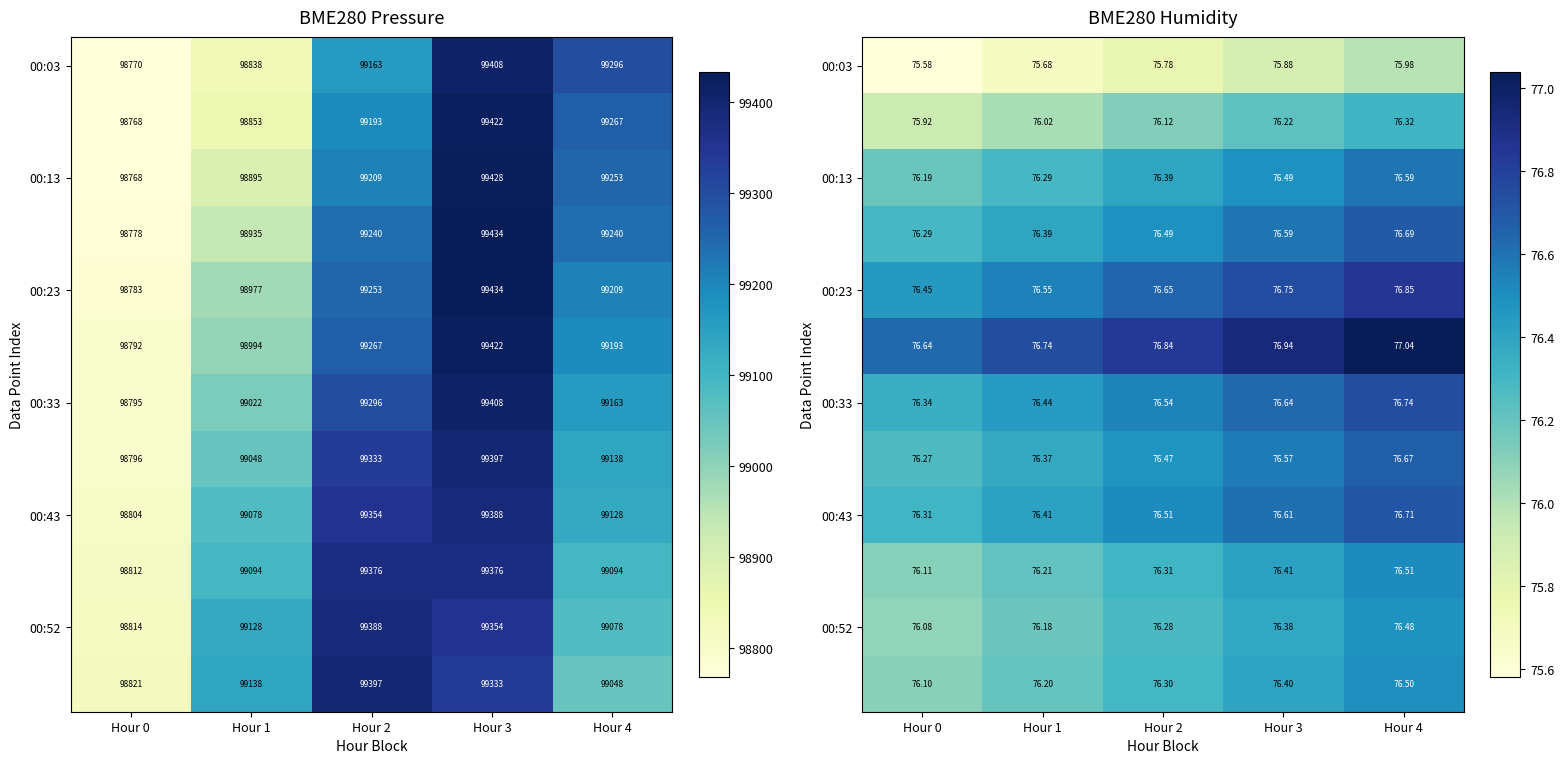

What is the lowest value of the 00:33 series?

76.3